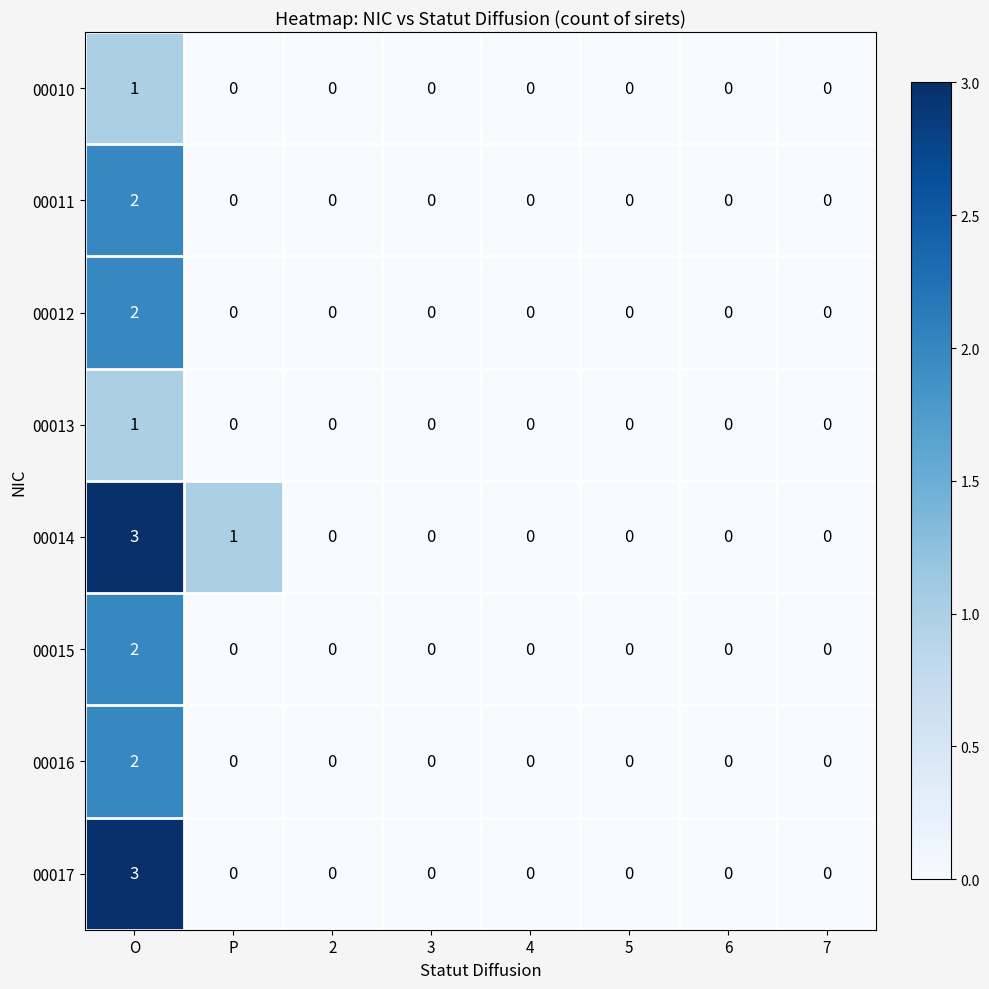

Which series has the largest total across all categories?

00014